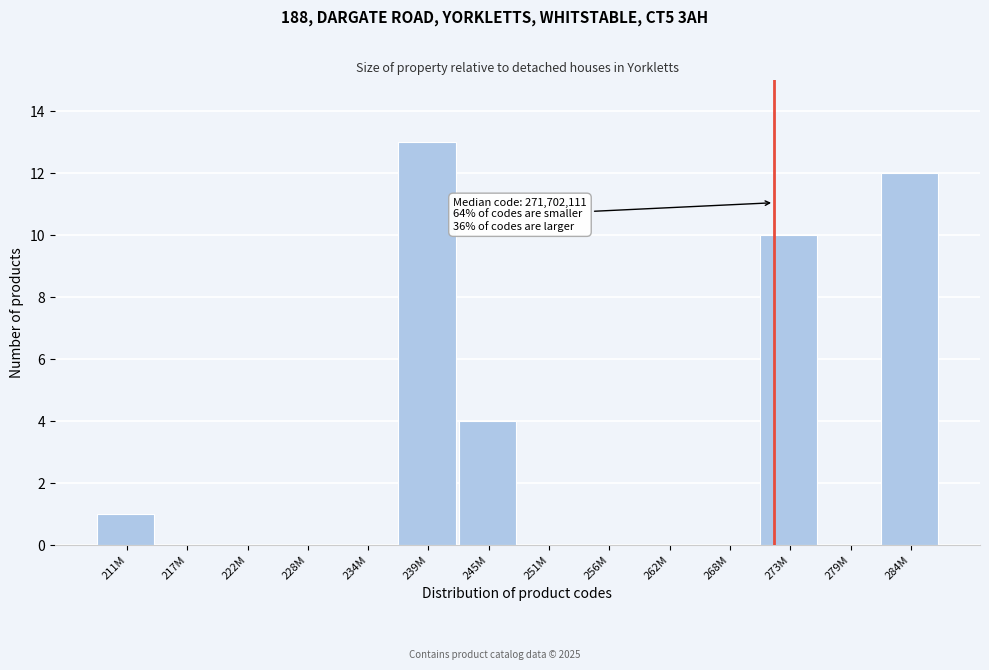

Reading left to right, list all the values displayed in this chart.

211M=1	217M=0	222M=0	228M=0	234M=0	239M=13	245M=4	251M=0	256M=0	262M=0	268M=0	273M=10	279M=0	284M=12